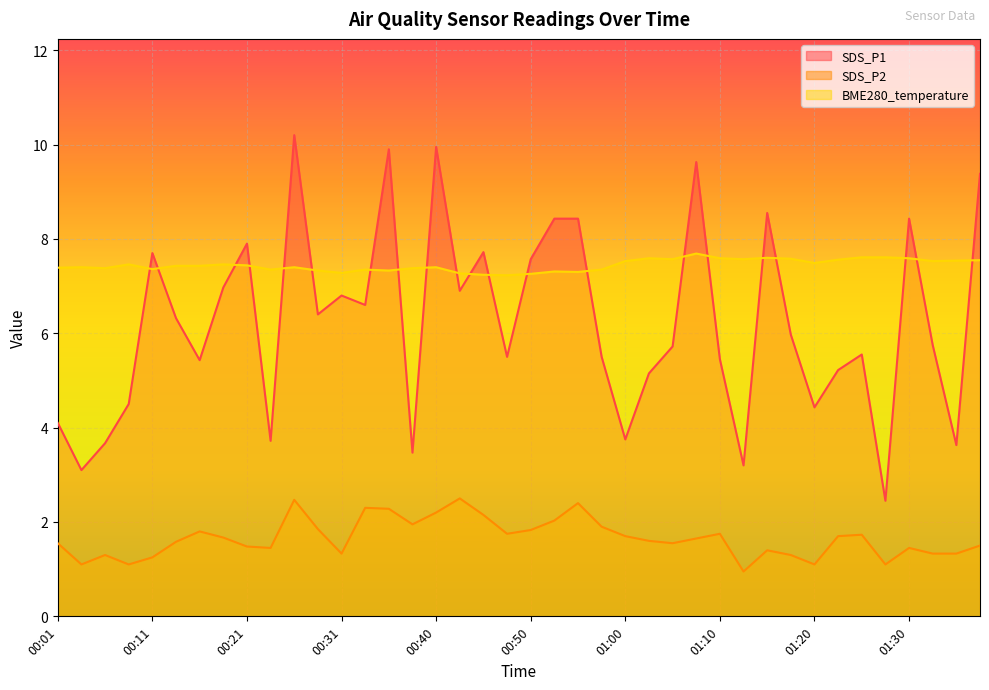

What are all the series names shown in the legend?

SDS_P1, SDS_P2, BME280_temperature